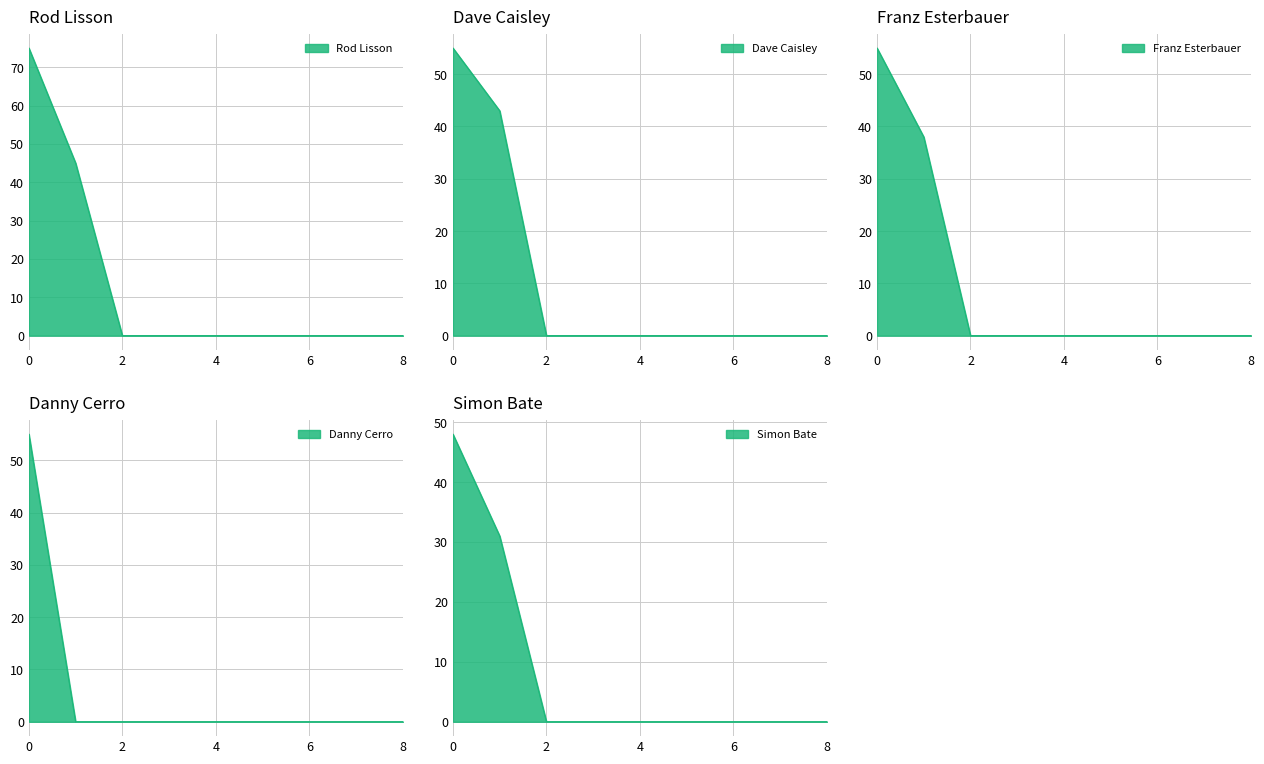

Count the number of categories in the chart.

9